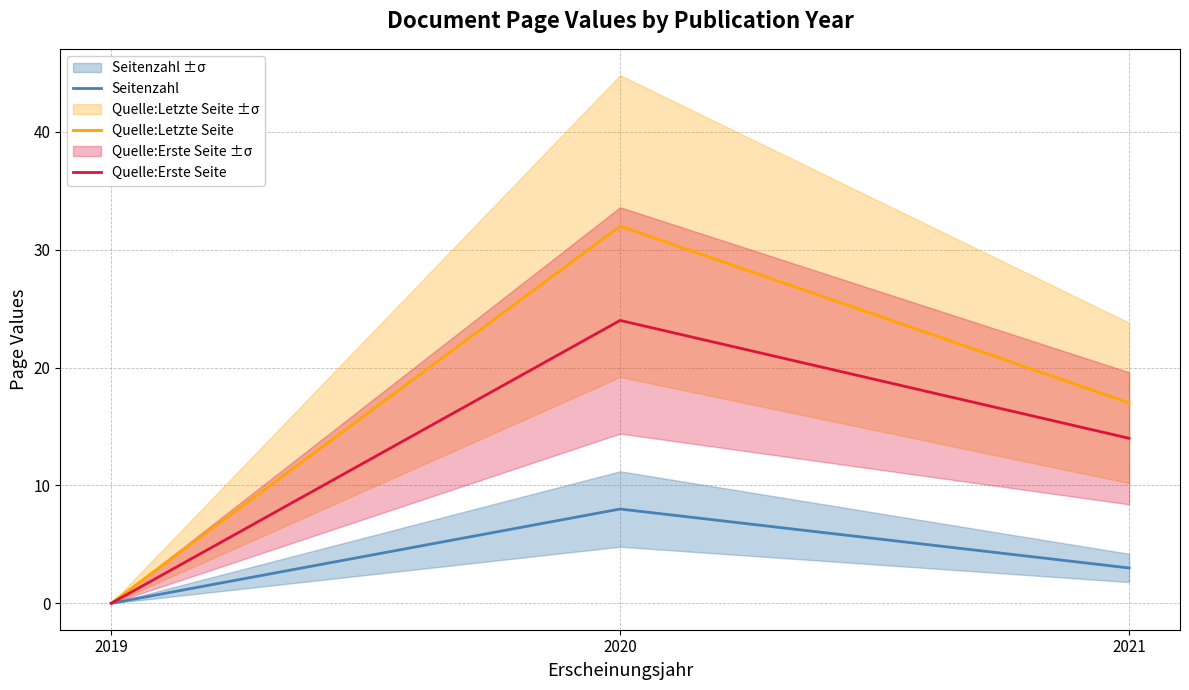

Reading left to right, extract all data points from this chart.

Seitenzahl: 0	8	3
Quelle:Letzte Seite: 0	32	17
Quelle:Erste Seite: 0	24	14